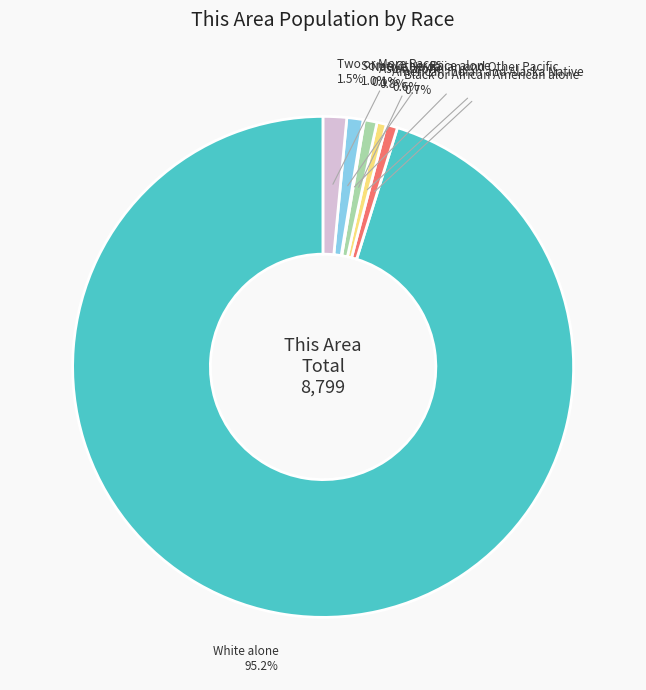

Which category accounts for the majority?

White alone